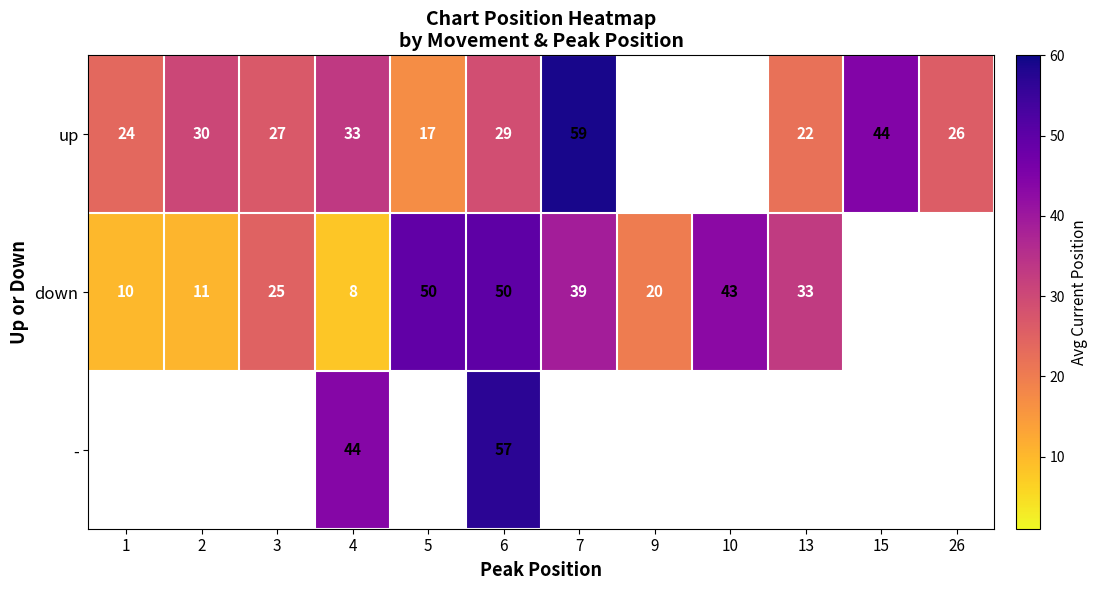

Which label corresponds to the largest value in the chart?

7